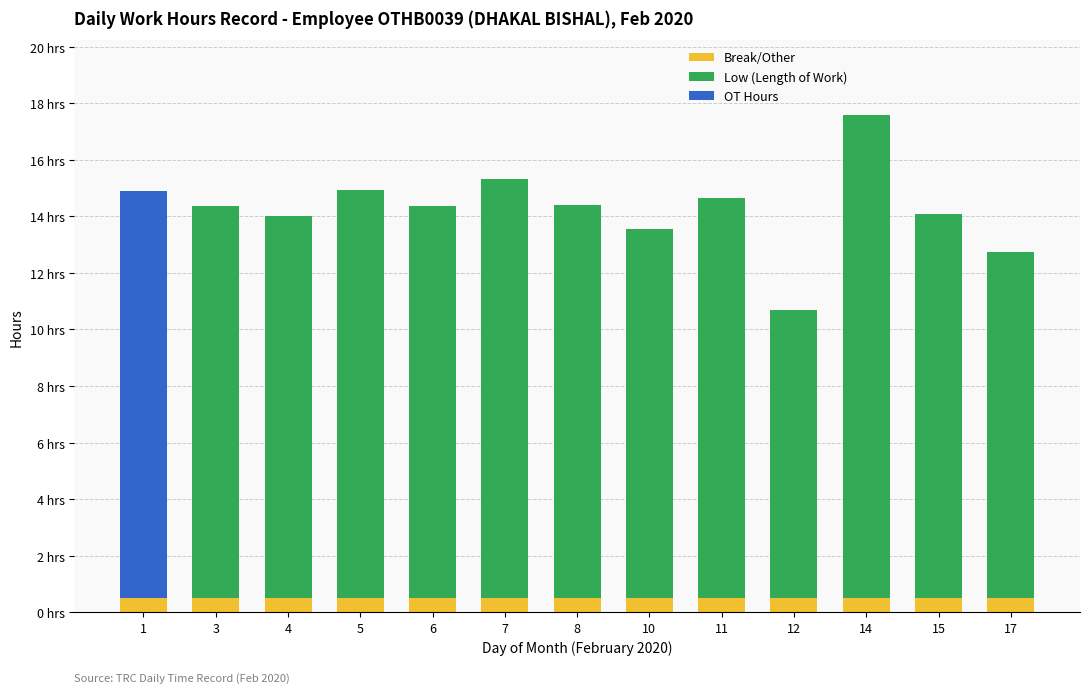

What are all the series names shown in the legend?

Break/Other, Low (Length of Work), OT Hours